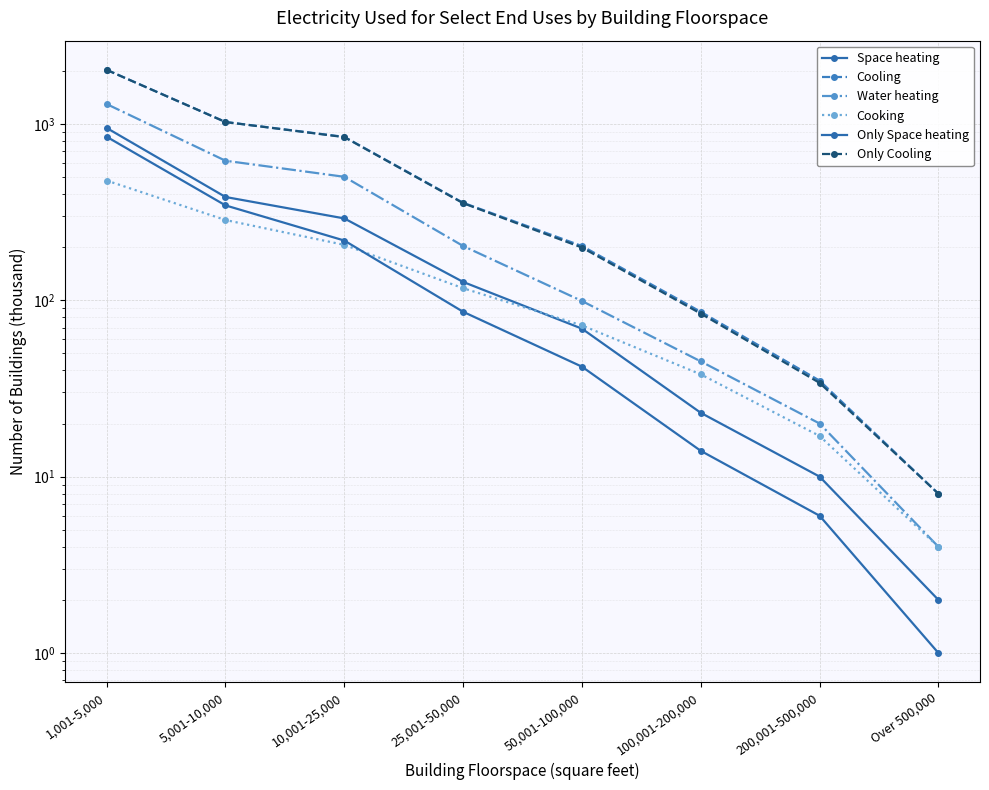

At 1,001-5,000, list the series in order from largest to smallest.

Cooling, Only Cooling, Water heating, Space heating, Only Space heating, Cooking